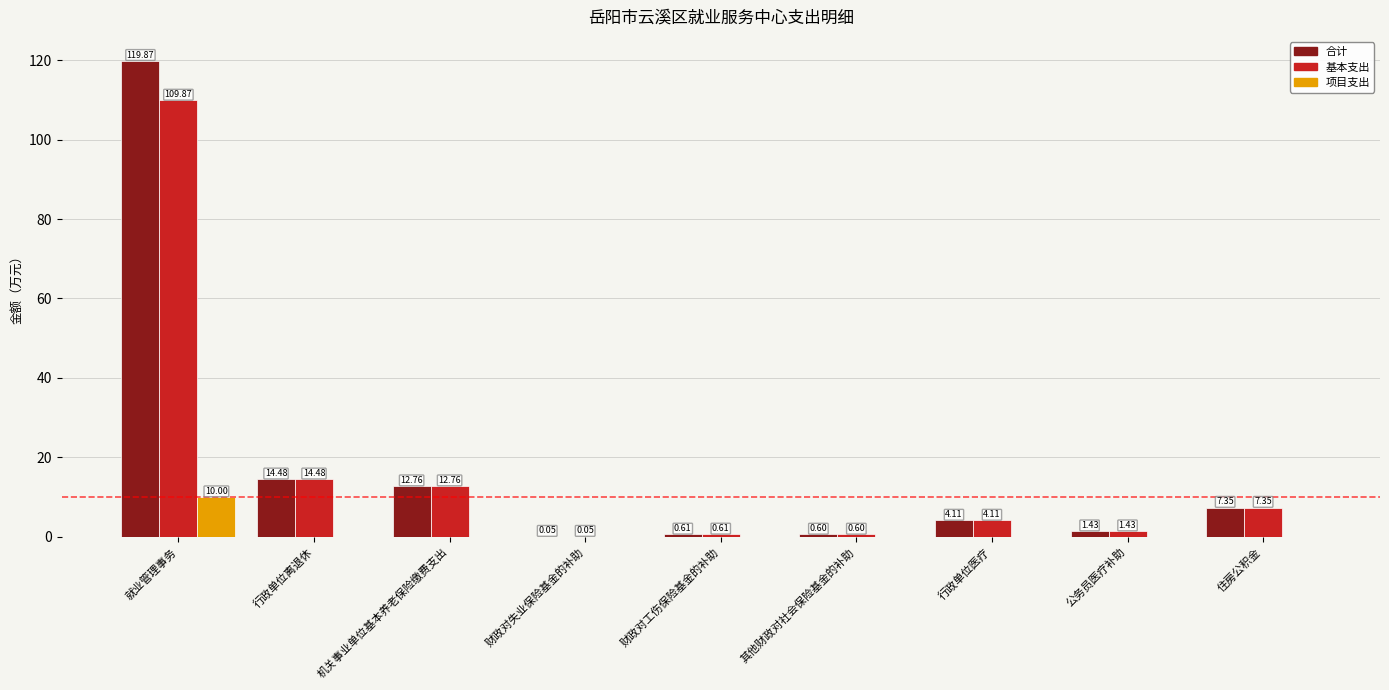

What is the sum of all 合计 values?

161.3